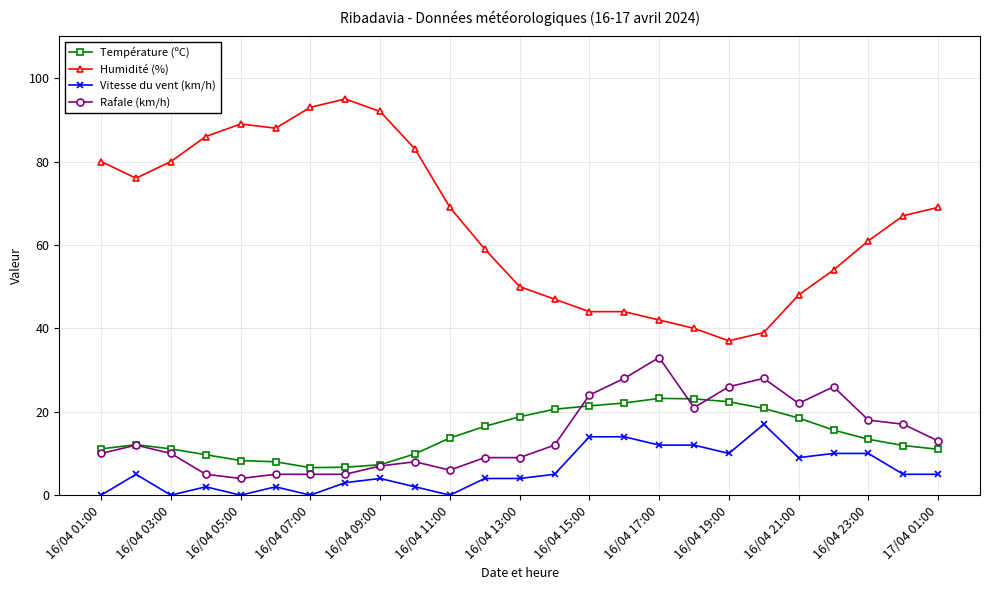

True or false: Rafale (km/h) and Température (ºC) intersect in this chart.

True